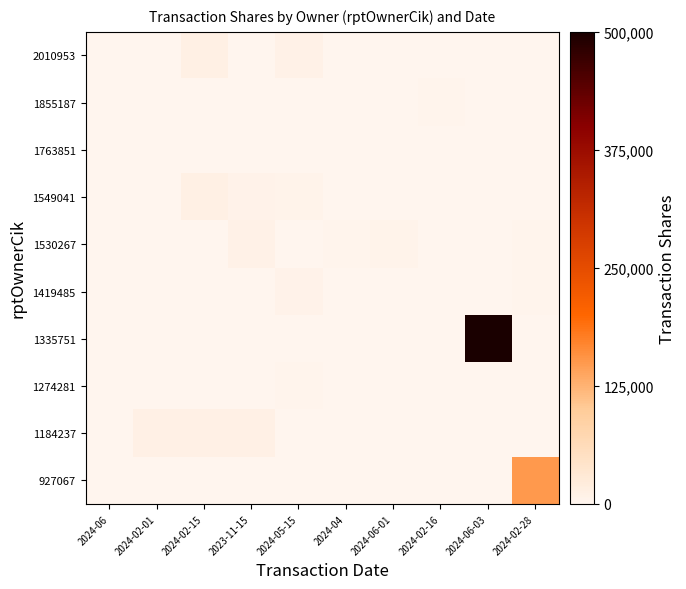

Count the number of categories in the chart.

10